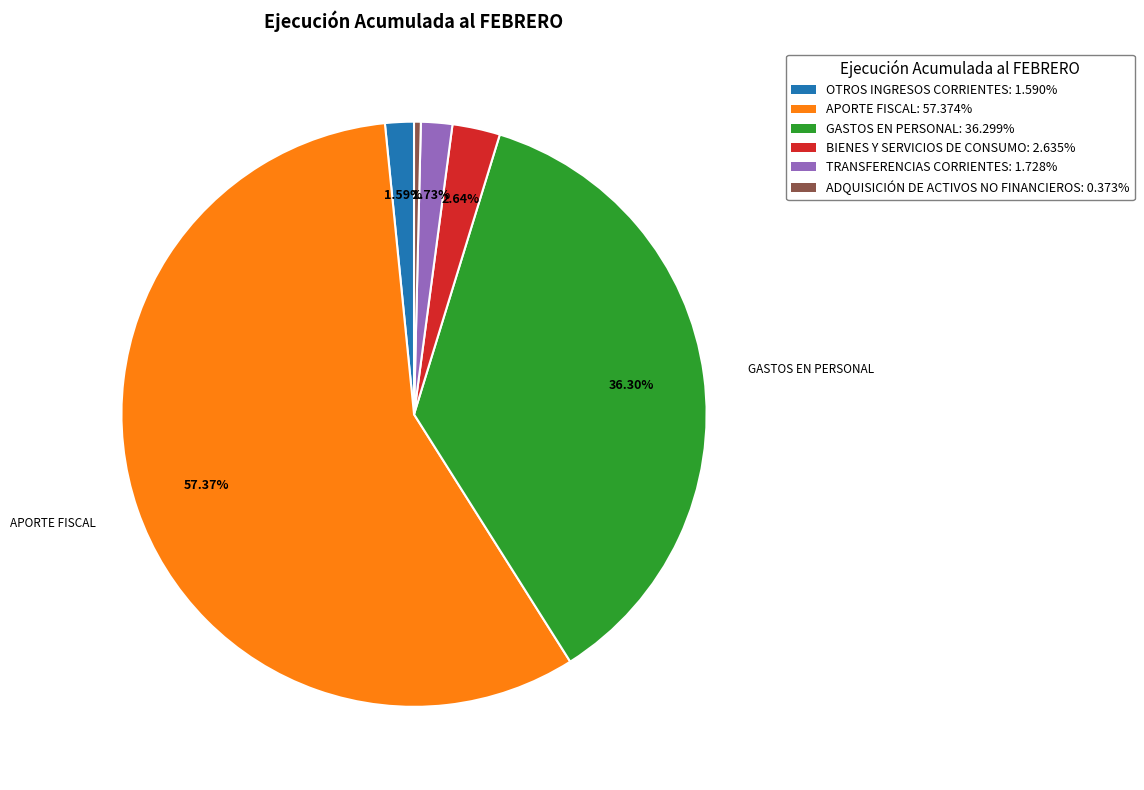

Is the sum of TRANSFERENCIAS CORRIENTES and APORTE FISCAL greater than half?

Yes